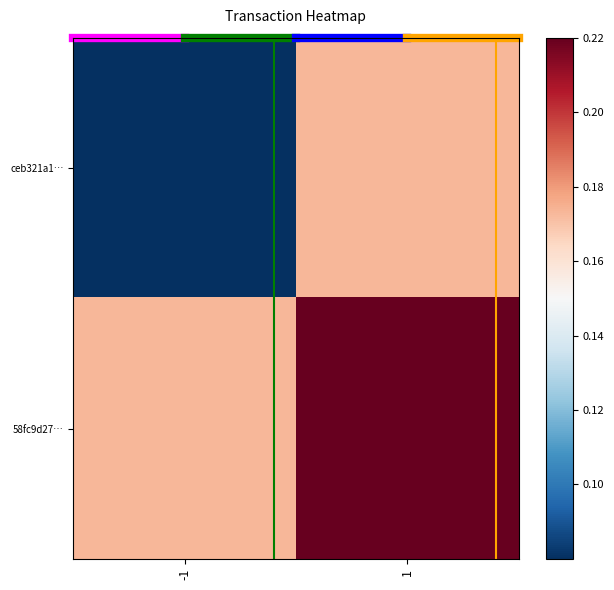

What is the minimum value shown in the chart?

0.1